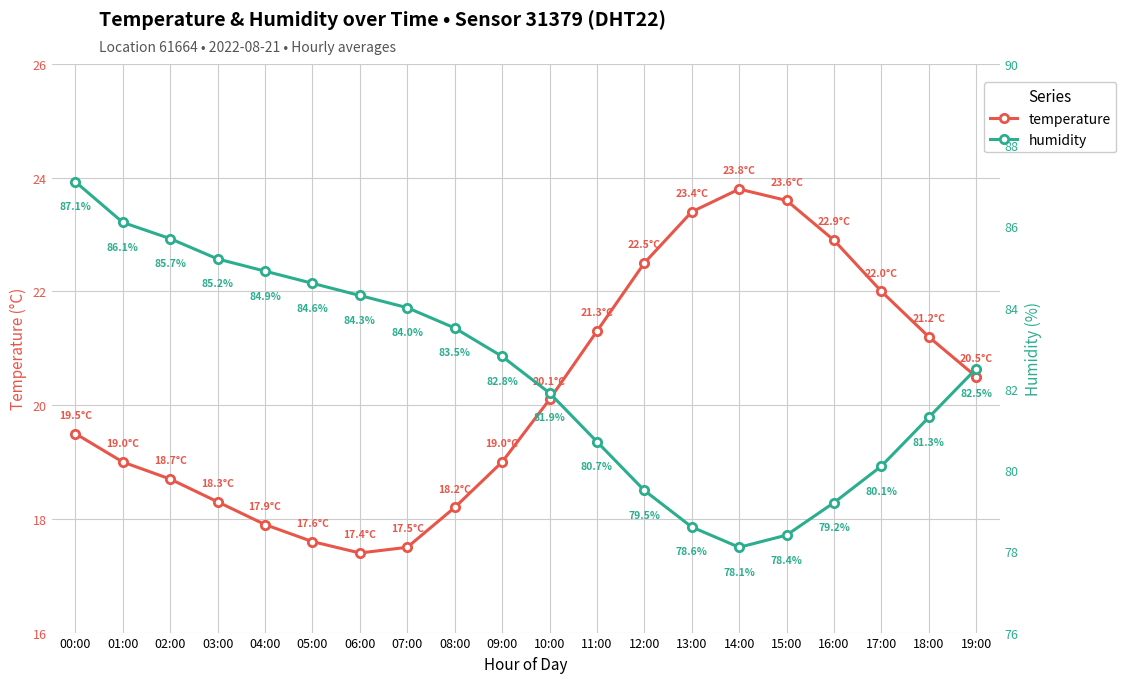

Reading right to left, list all the values displayed in this chart.

temperature: 20.5	21.2	22.0	22.9	23.6	23.8	23.4	22.5	21.3	20.1	19.0	18.2	17.5	17.4	17.6	17.9	18.3	18.7	19.0	19.5
humidity: 82.5	81.3	80.1	79.2	78.4	78.1	78.6	79.5	80.7	81.9	82.8	83.5	84.0	84.3	84.6	84.9	85.2	85.7	86.1	87.1